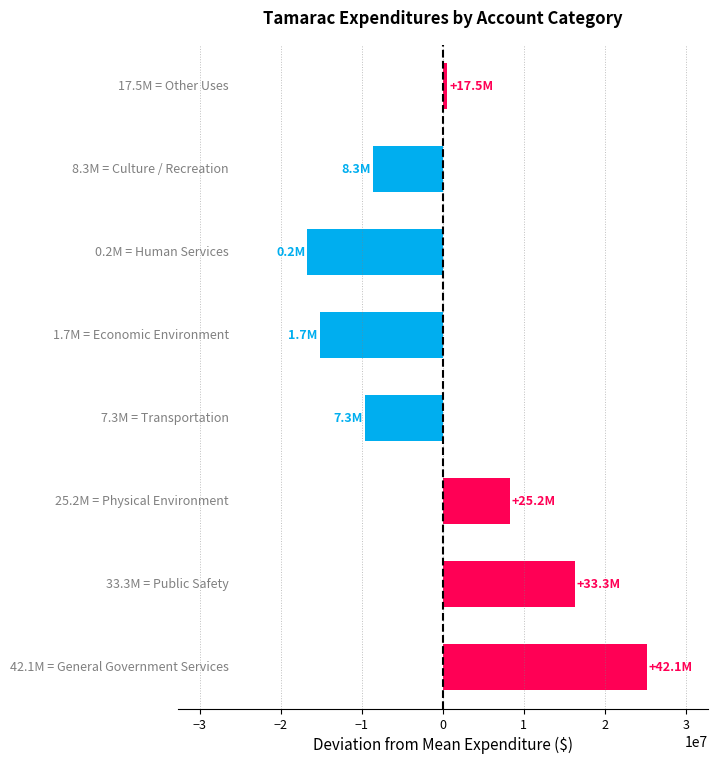

What is the difference between the maximum and minimum values?

41913583.0